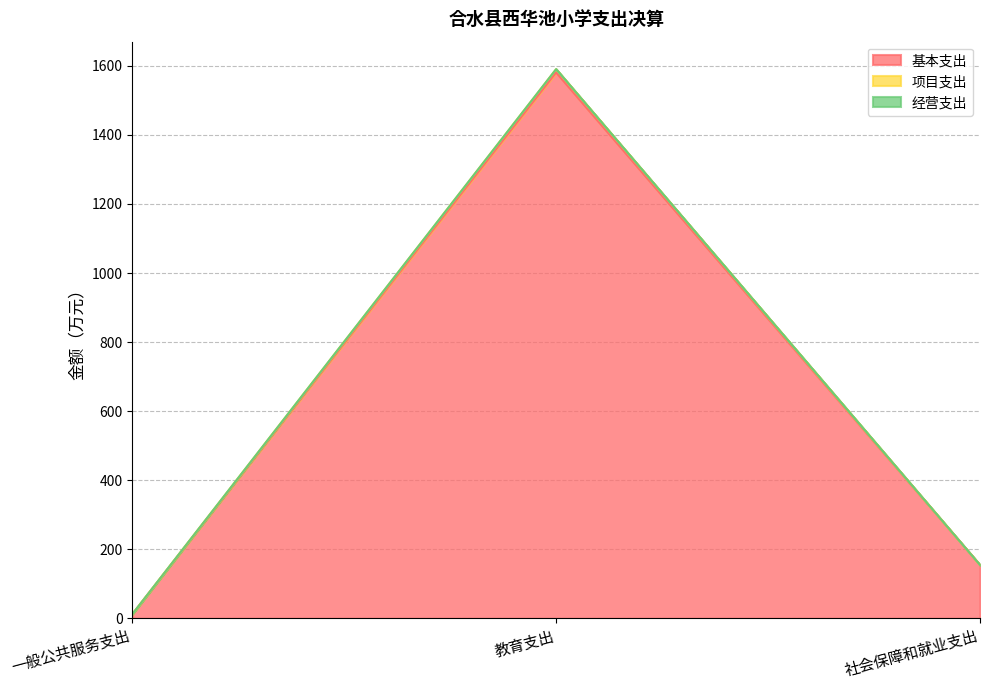

What is the label of the 3rd point from the right?

一般公共服务支出